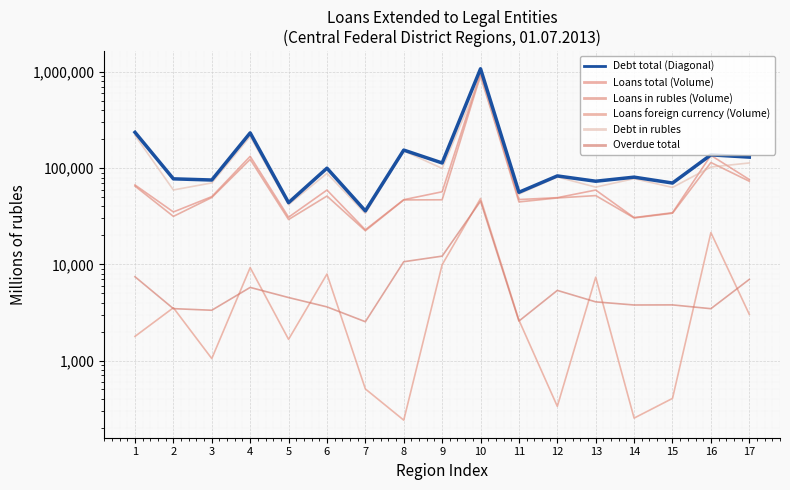

True or false: Loans in rubles (Volume) and Debt total (Diagonal) cross at least once.

False